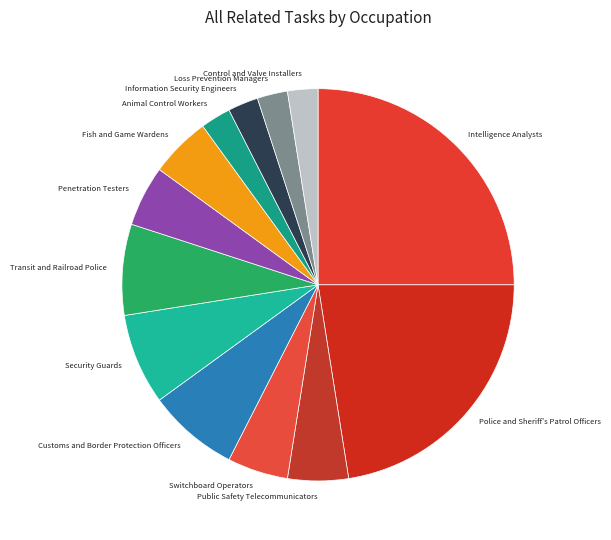

Is there a majority slice in this chart?

No